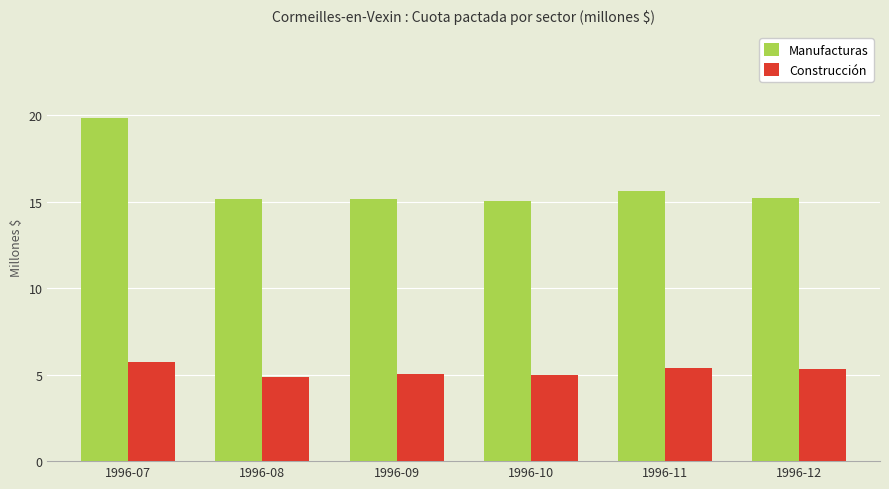

What is the difference between the highest and lowest values at 1996-07?

14.1